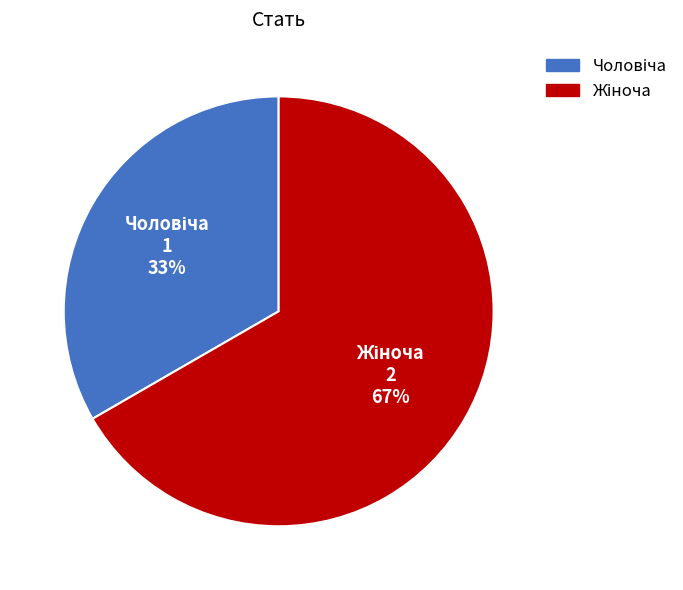

To the nearest percent, what is the average slice percentage?

50%